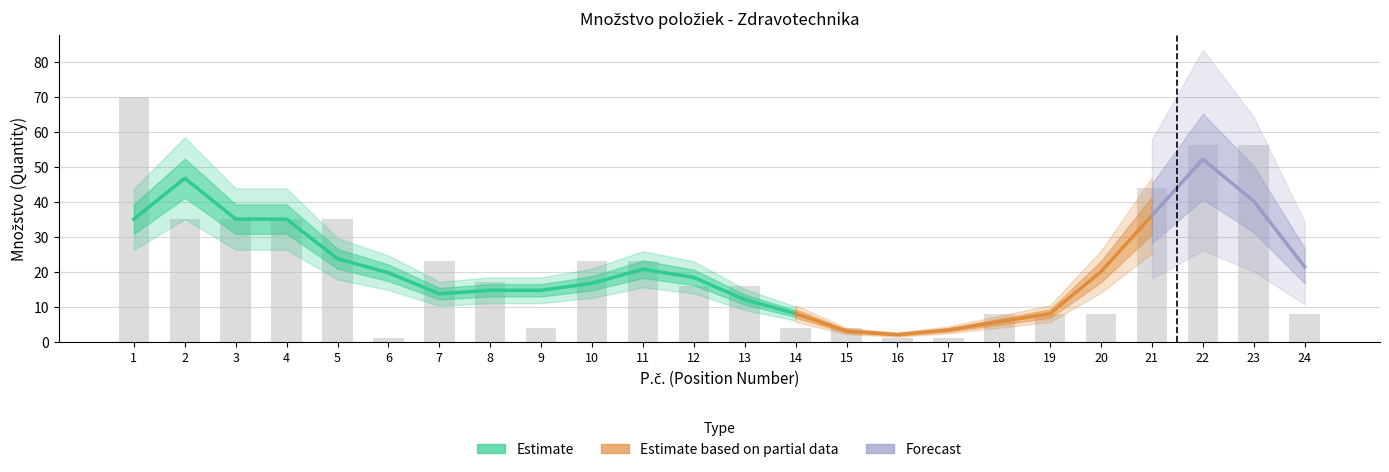

What is the change in value from 20 to 21?

+36.0